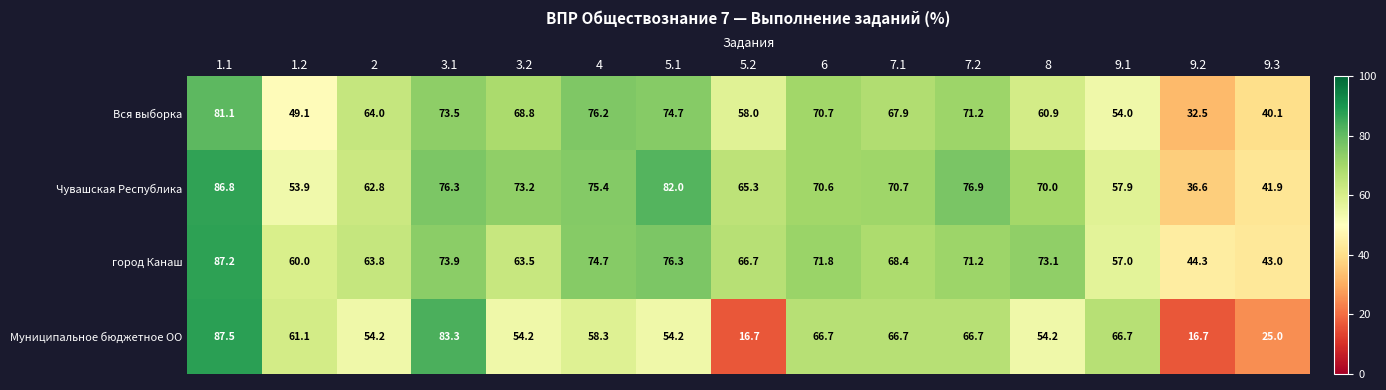

What is the difference between the город Канаш values at 7.2 and 3.2?

7.7